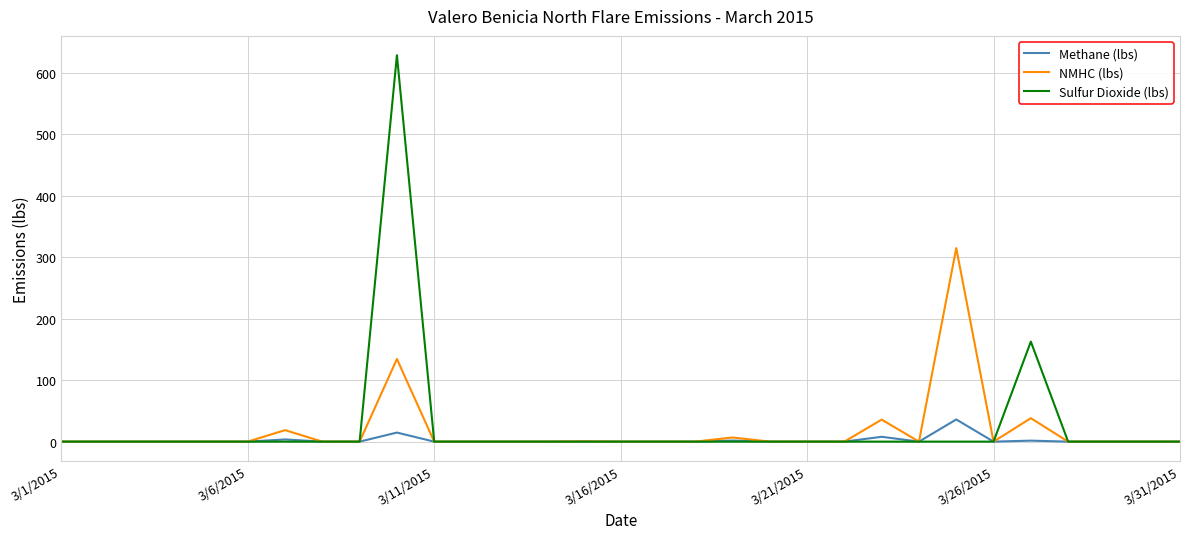

List the series in order of their overall mean, highest first.

Sulfur Dioxide (lbs), NMHC (lbs), Methane (lbs)